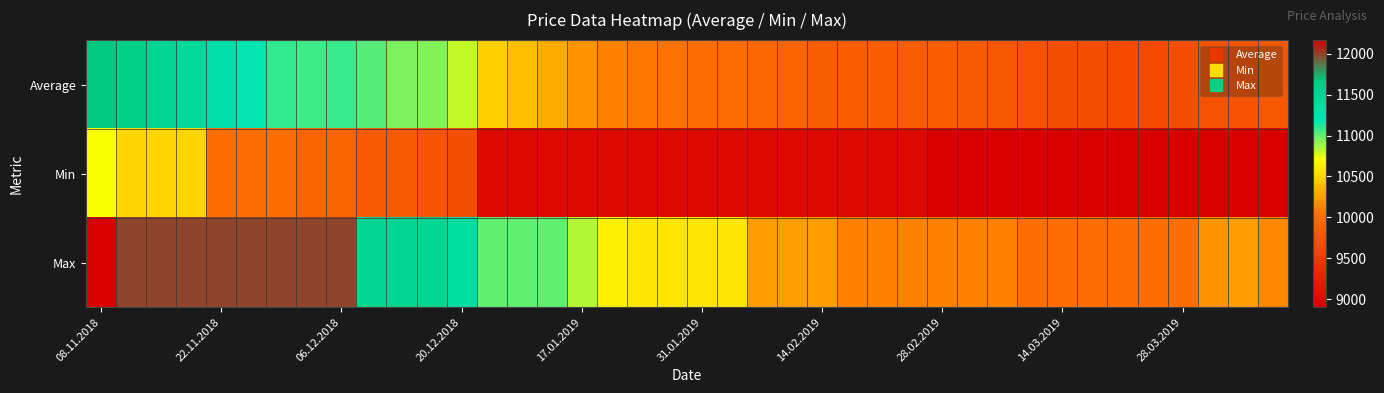

How many series are shown in this chart?

3